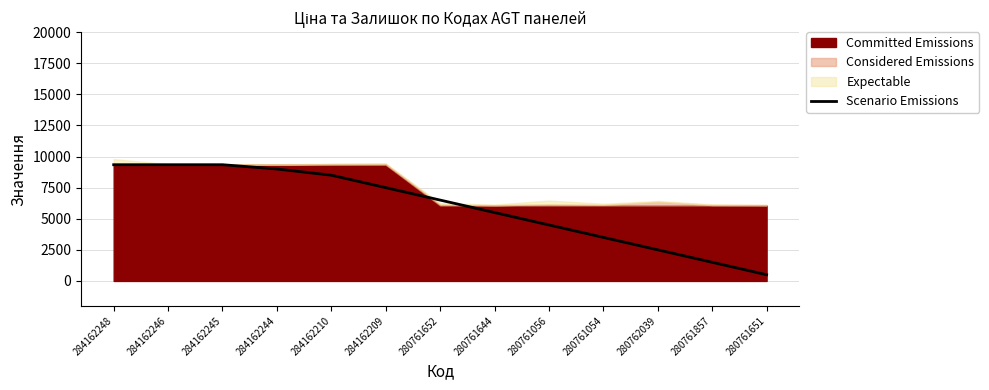

What is the difference between the second highest and minimum values?

8842.0